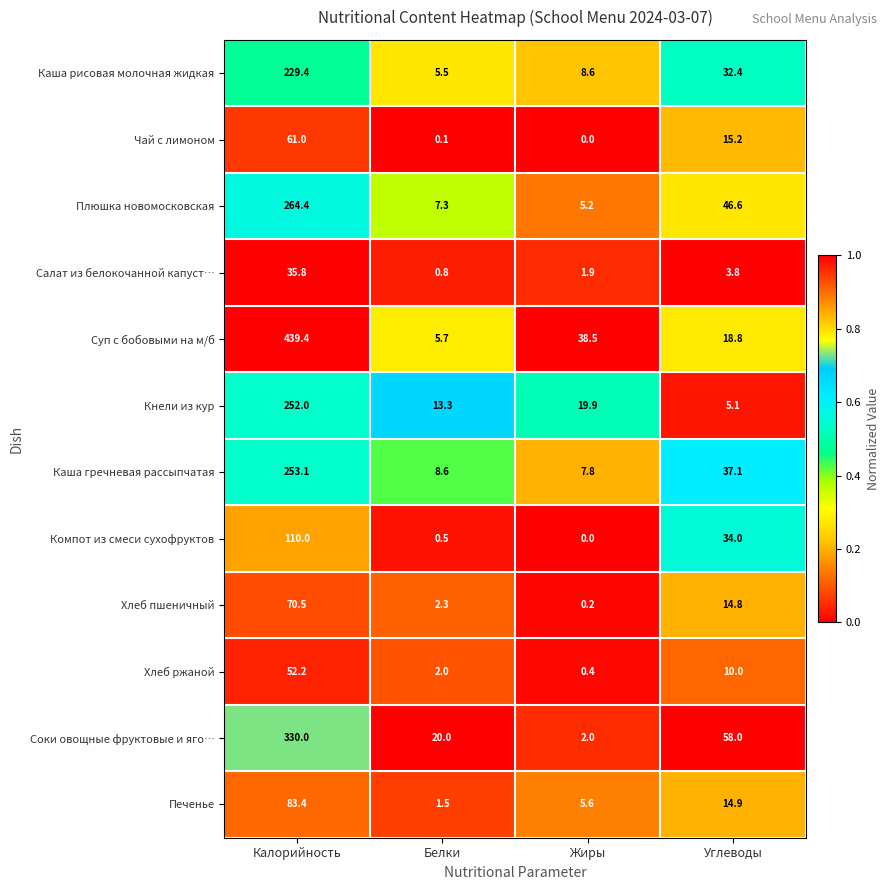

Is it true that Чай с лимоном equals 89.1 at Калорийность?

False